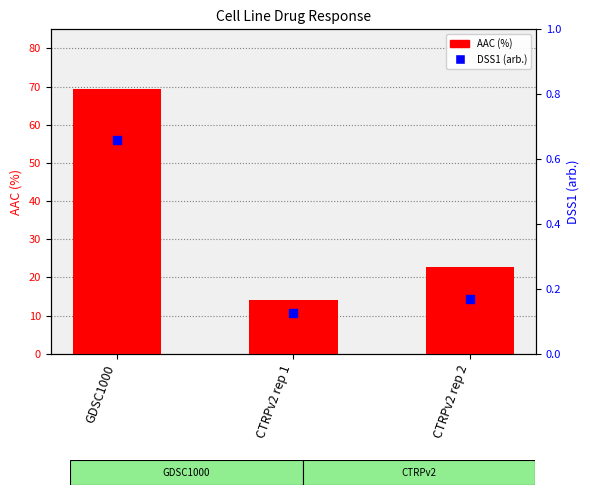

What are all the series names shown in the legend?

AAC (%), DSS1 (arb.)